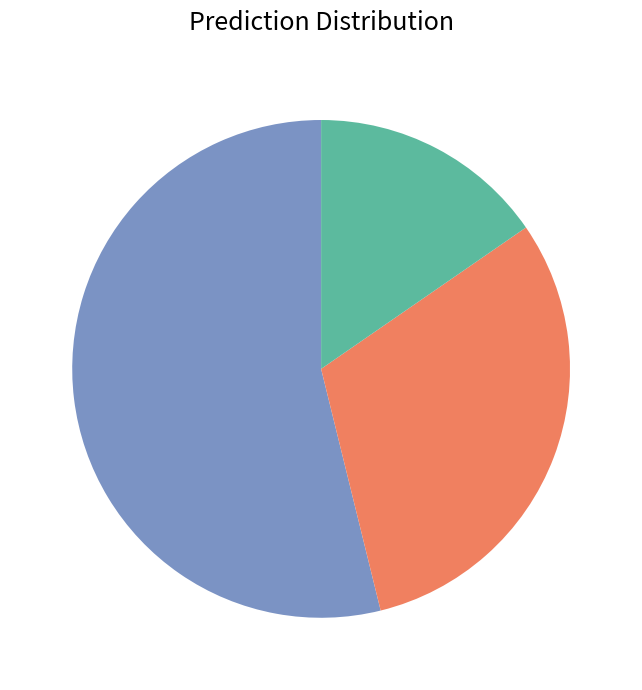

Does any single category account for the majority?

Yes